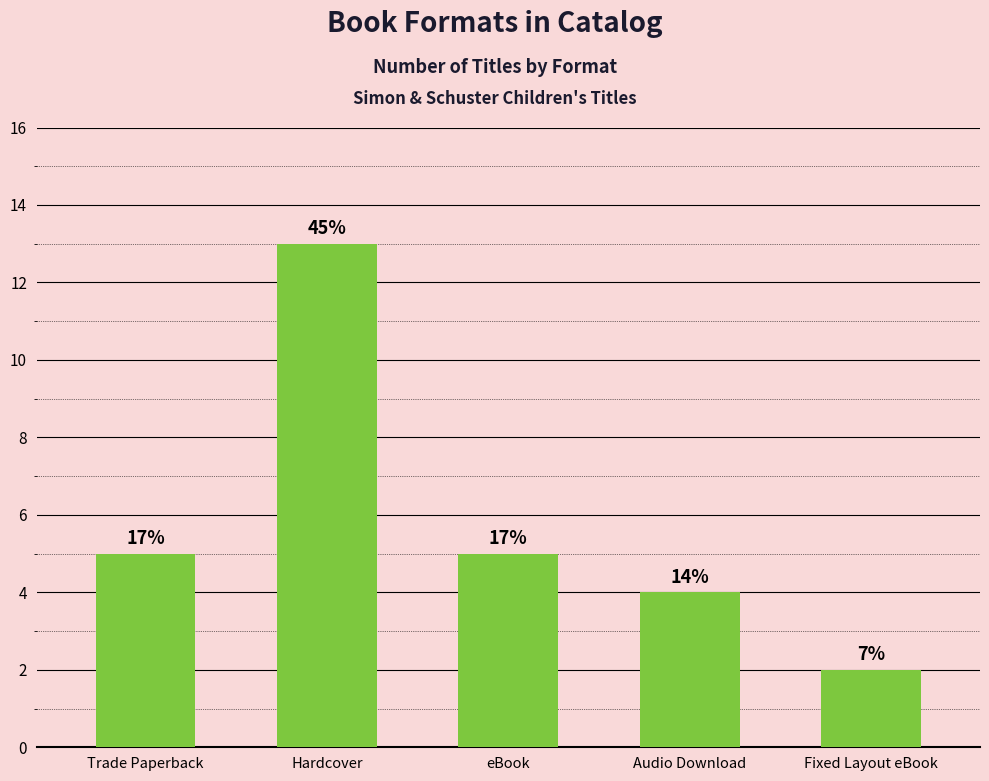

Reading left to right, what are all the values shown in this chart?

Trade Paperback=5	Hardcover=13	eBook=5	Audio Download=4	Fixed Layout eBook=2